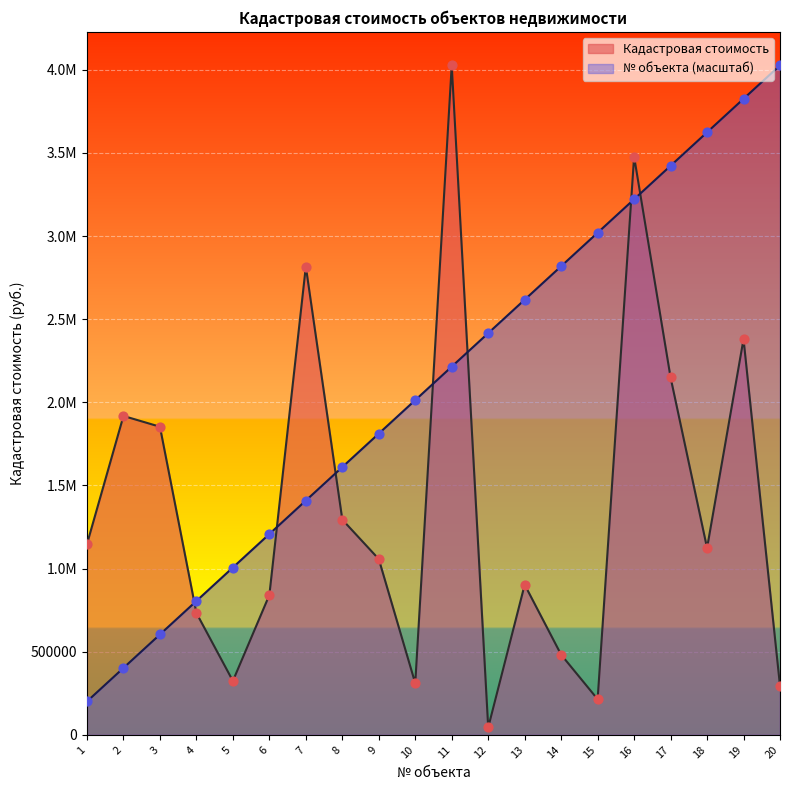

What is the total value across all series at 8?

2905508.5